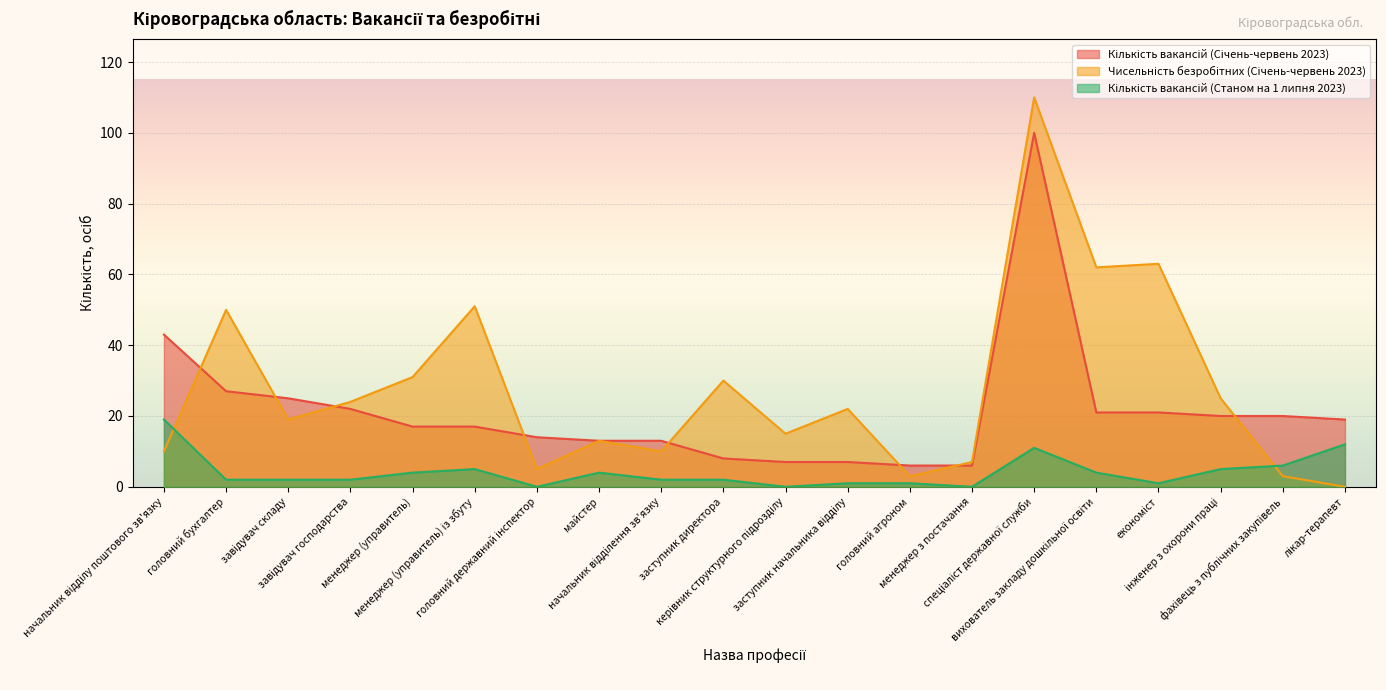

At how many categories does at least one series exceed 25?

8